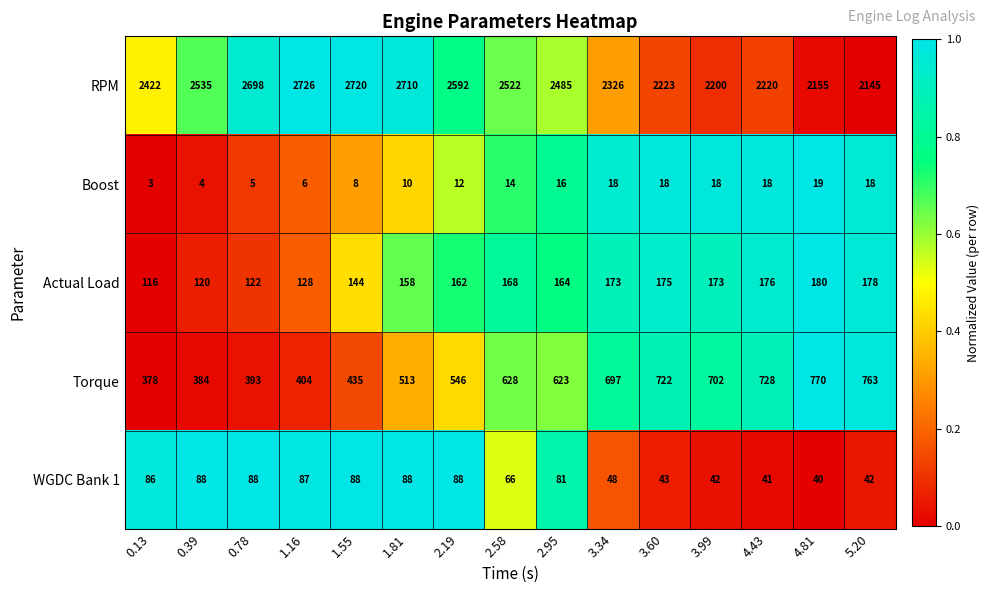

What is the spread (max minus min) of values at 3.60?

2205